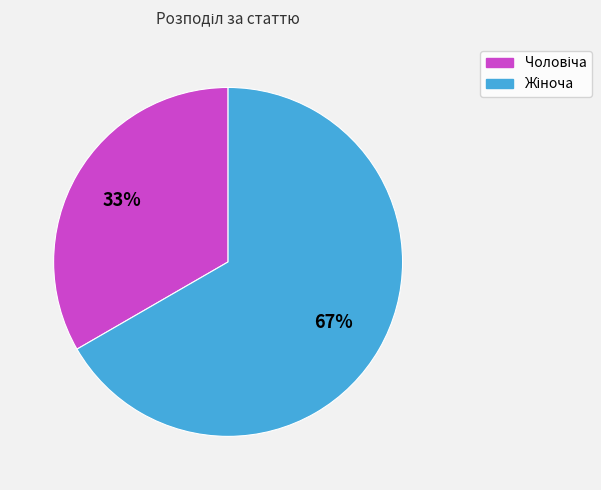

How many segments does this pie chart have?

2